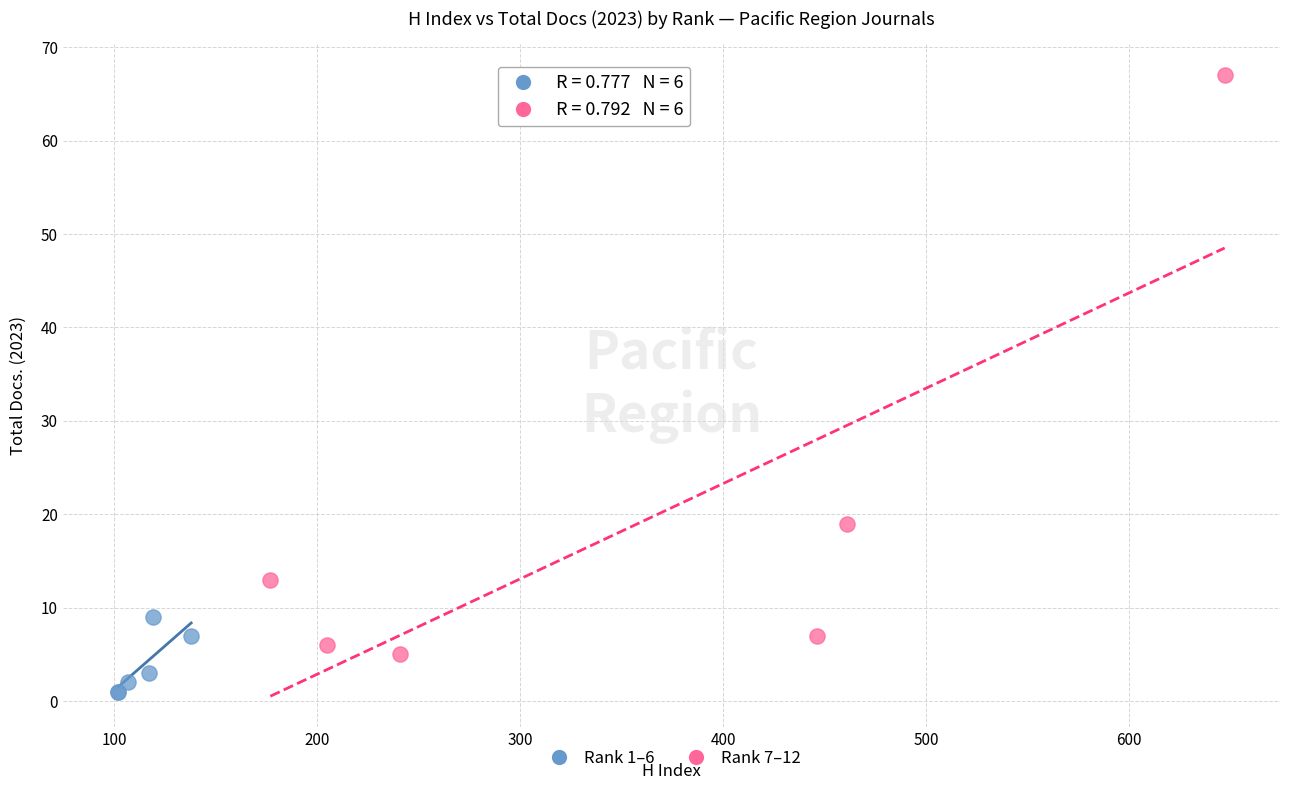

Which series reaches the maximum Y coordinate?

Rank 7–12